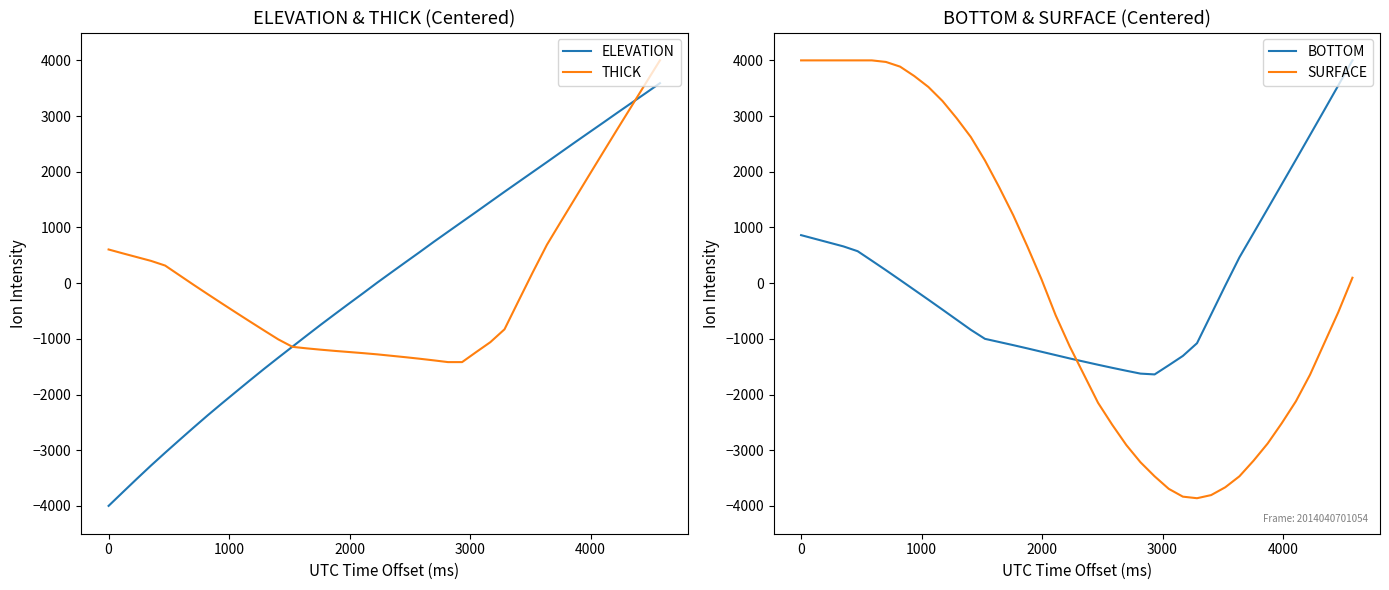

How many lines are shown in the chart?

4